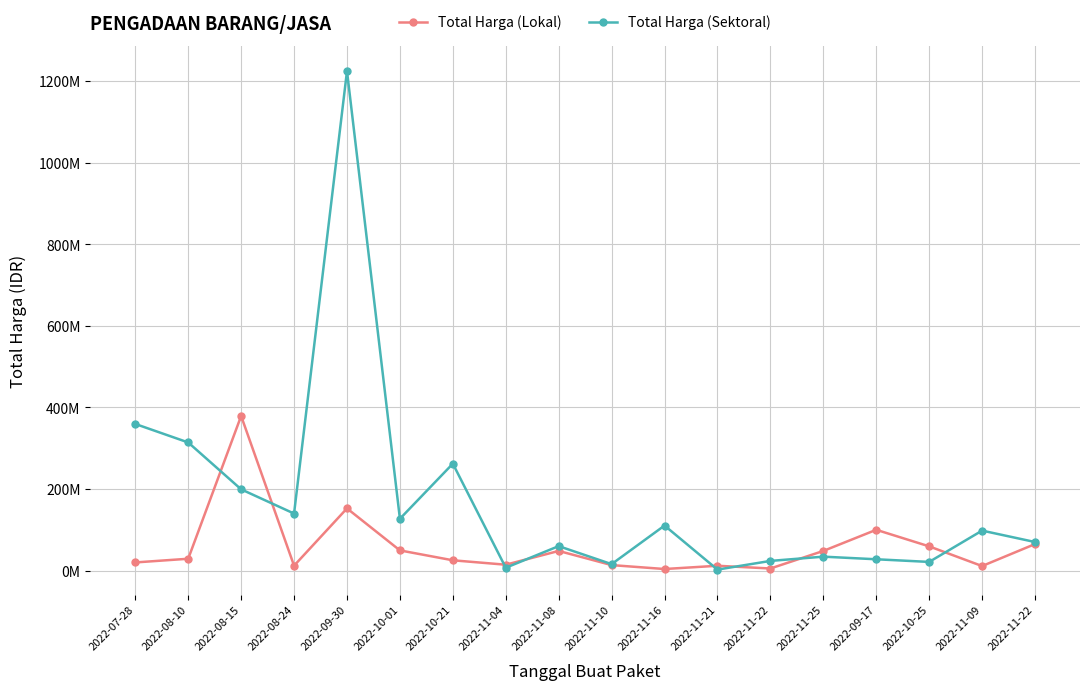

Is this an area chart (filled region under the line)?

No